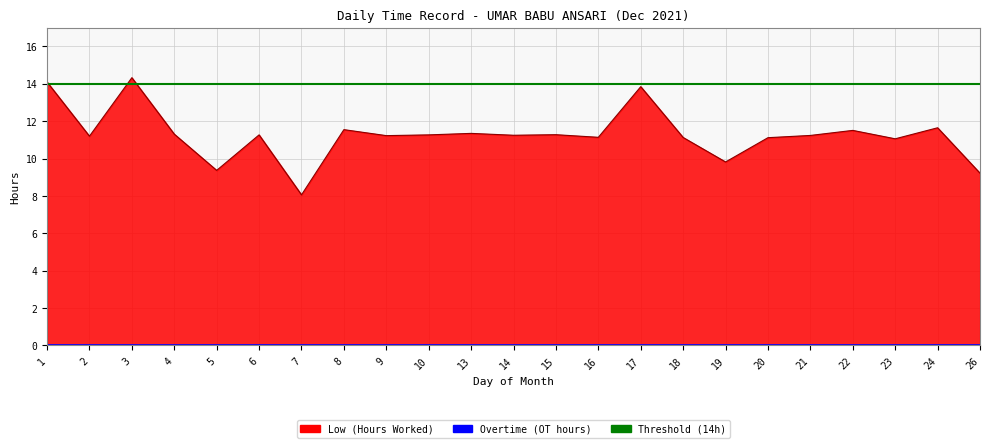

Where is the data nearest to the value 11?

23